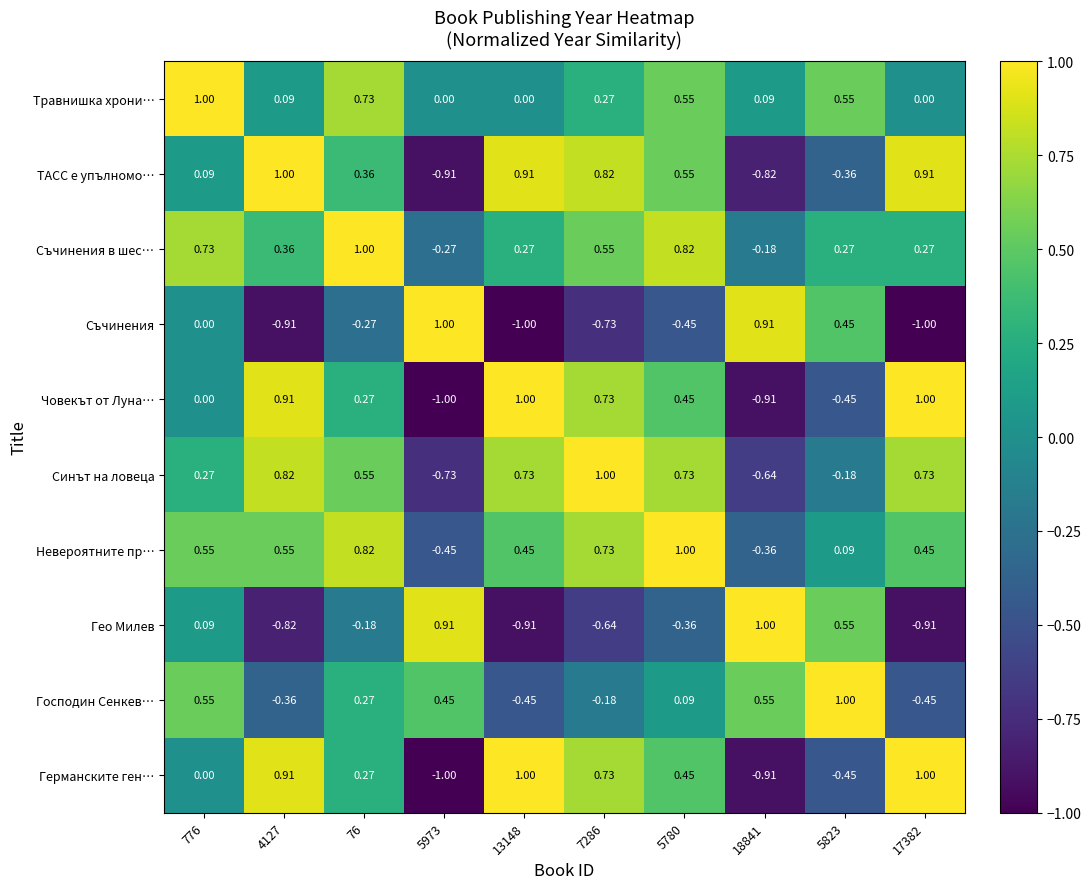

Between 13148 and 5823, which series saw the biggest shift?

Гео Милев